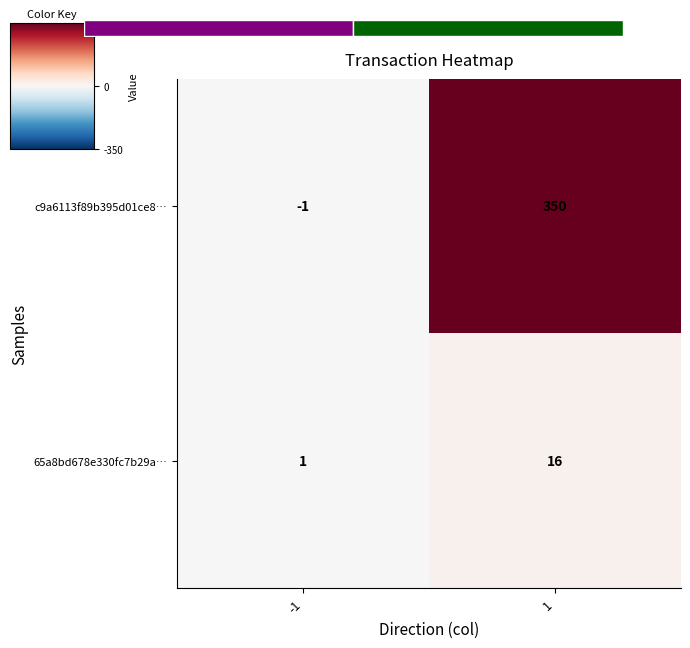

What is the maximum value for c9a6113f89b395d01ce8…?

350